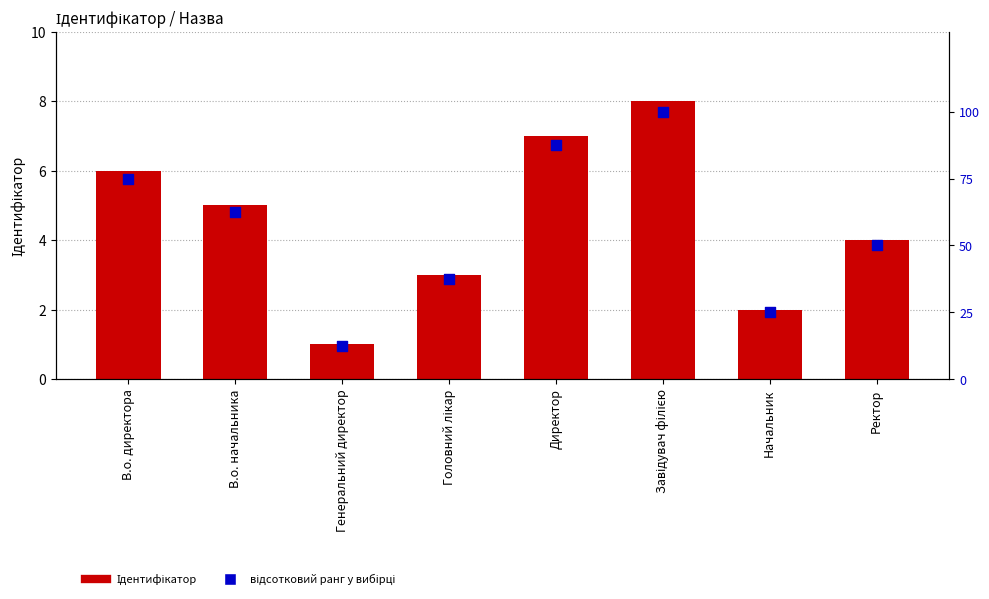

What are all the series names shown in the legend?

Ідентифікатор, відсотковий ранг у вибірці